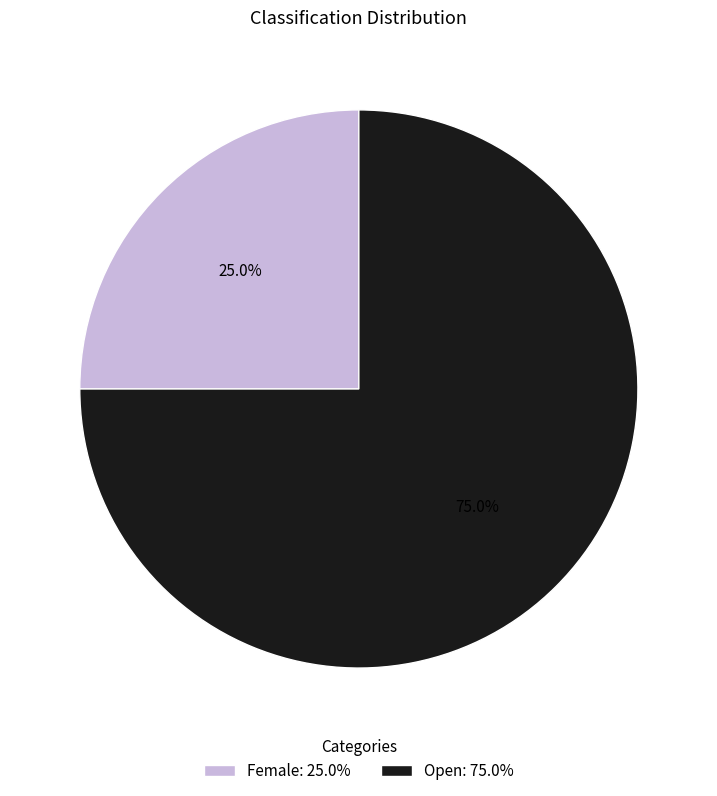

Rank the categories by value from lowest to highest.

Female: 25.0%, Open: 75.0%